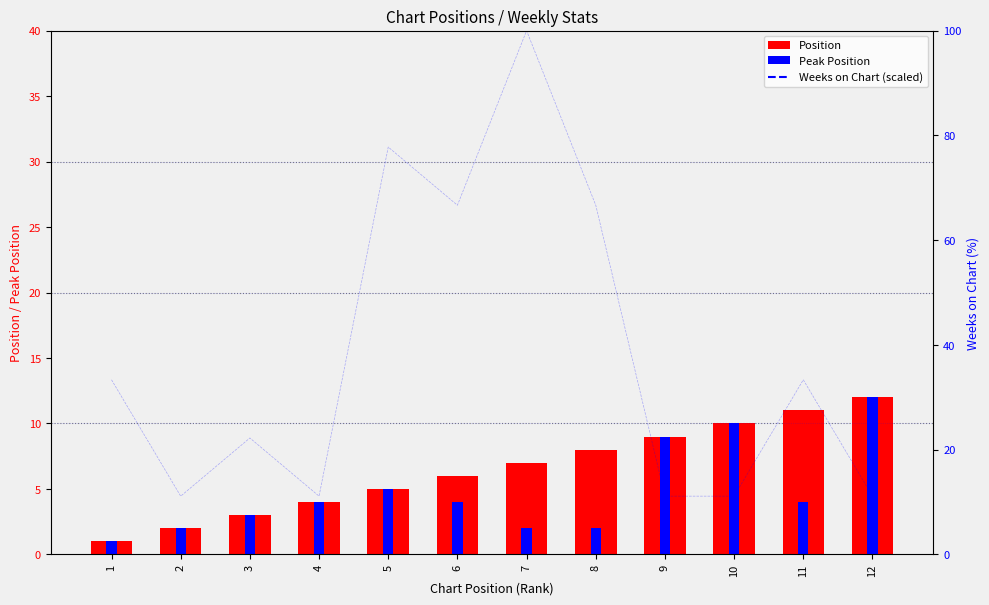

What is the smallest value displayed?

1.0